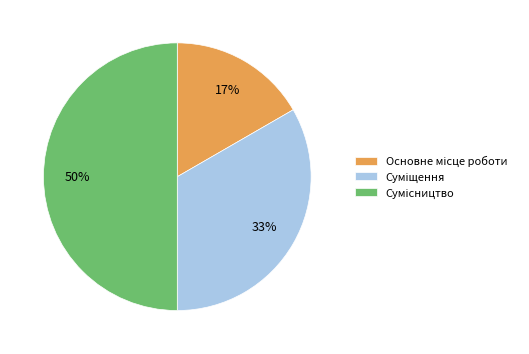

To the nearest percent, what is the difference between the largest and smallest slice percentages?

33%